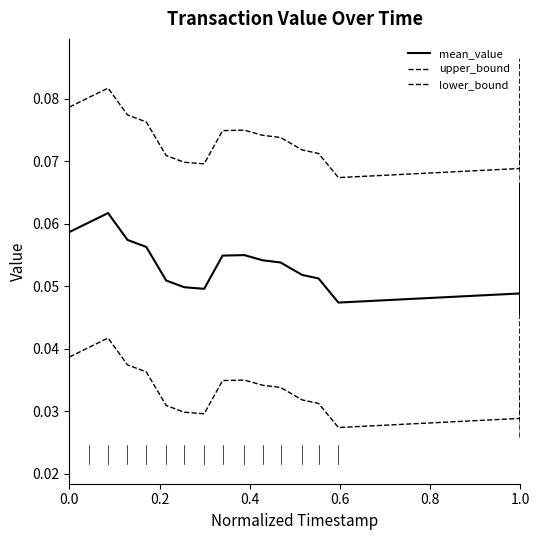

The value of lower_bound at 19 is 0.0. True or false?

False